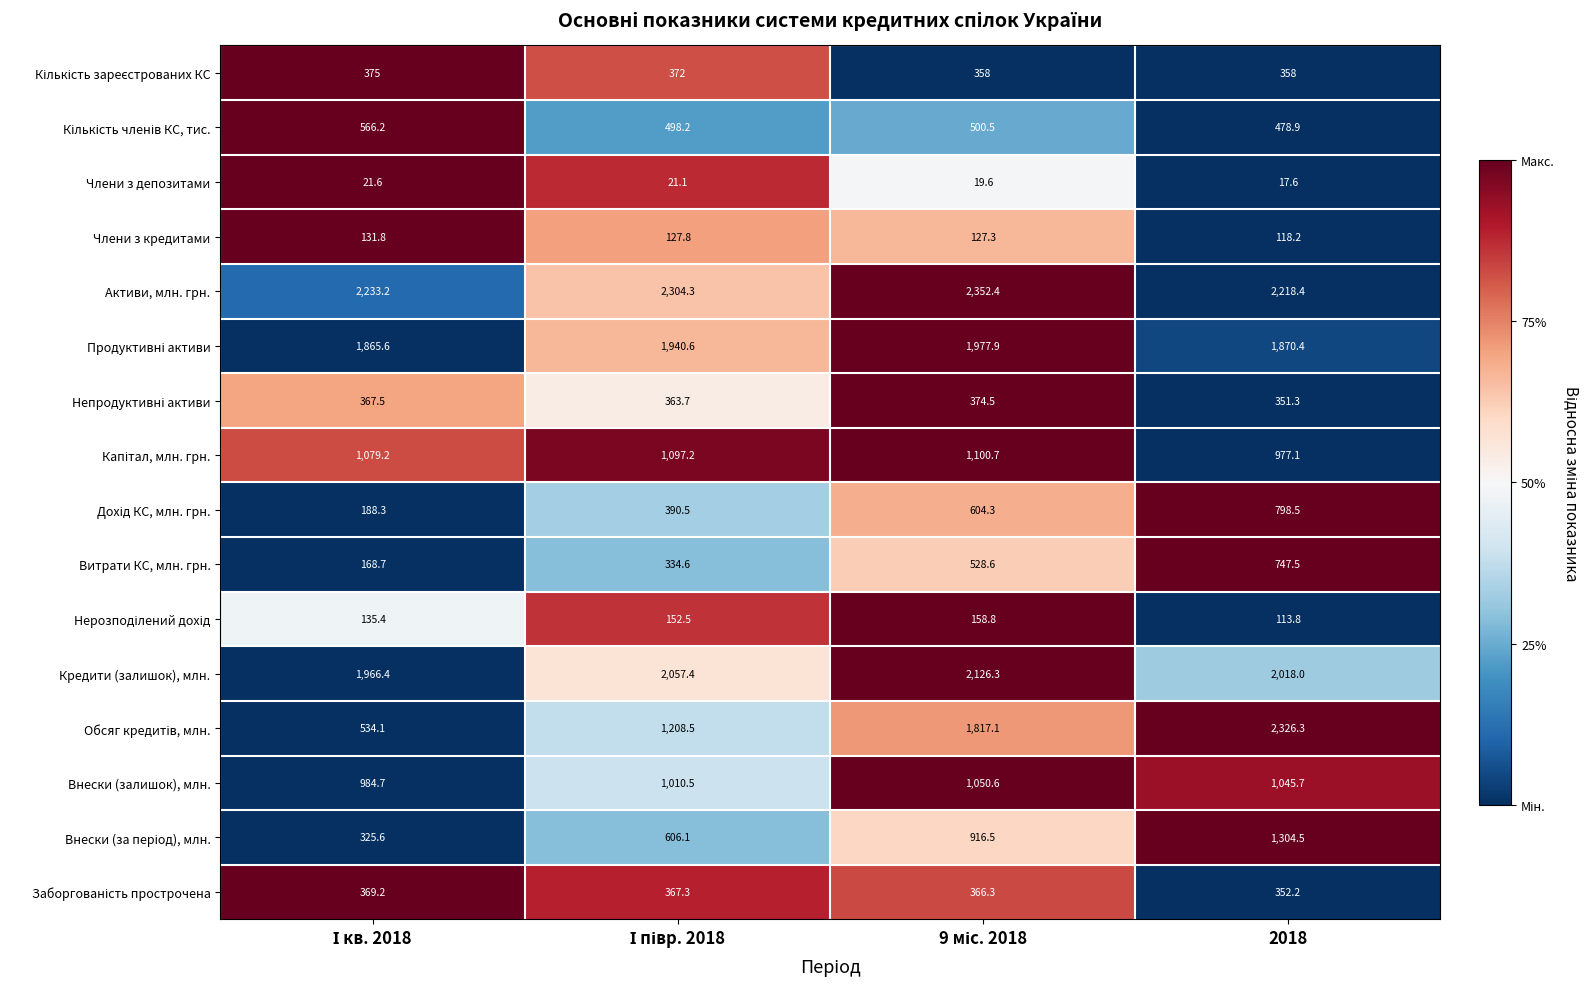

At how many categories does at least one series exceed 677?

4